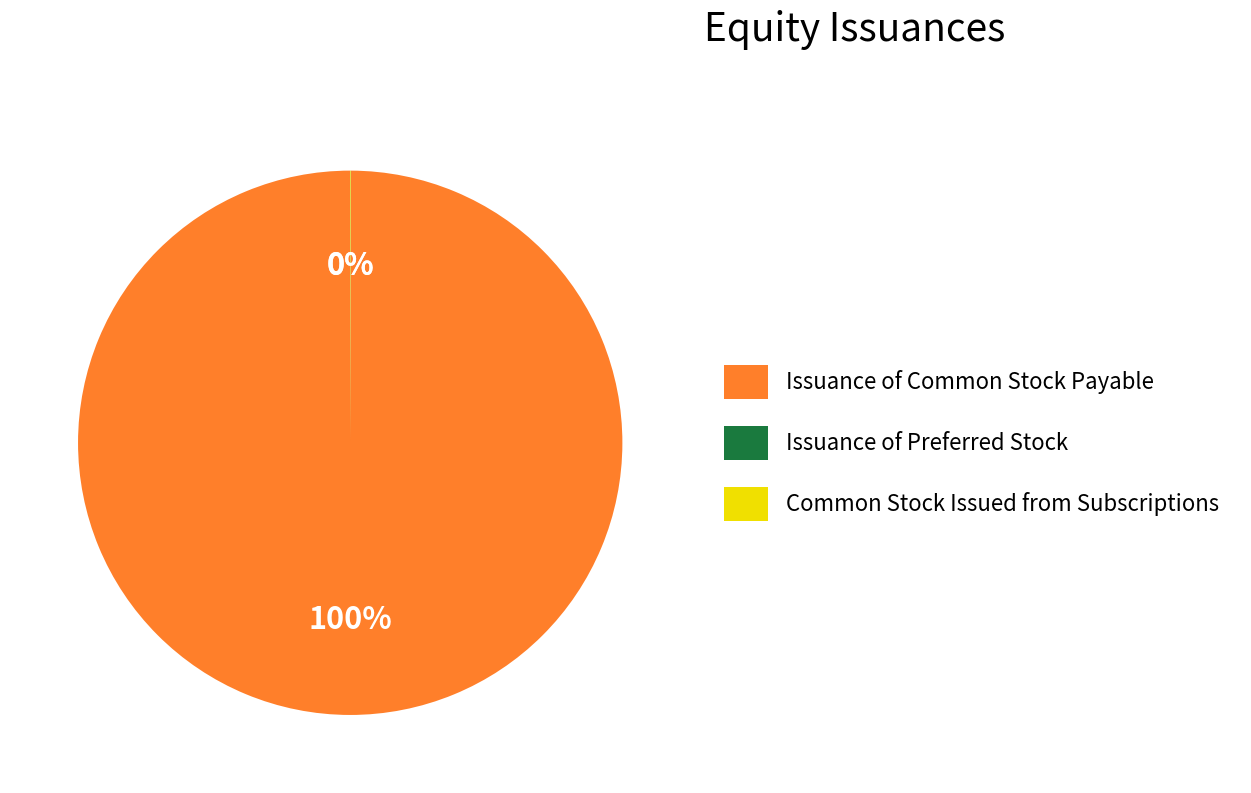

Does any single category account for the majority?

Yes